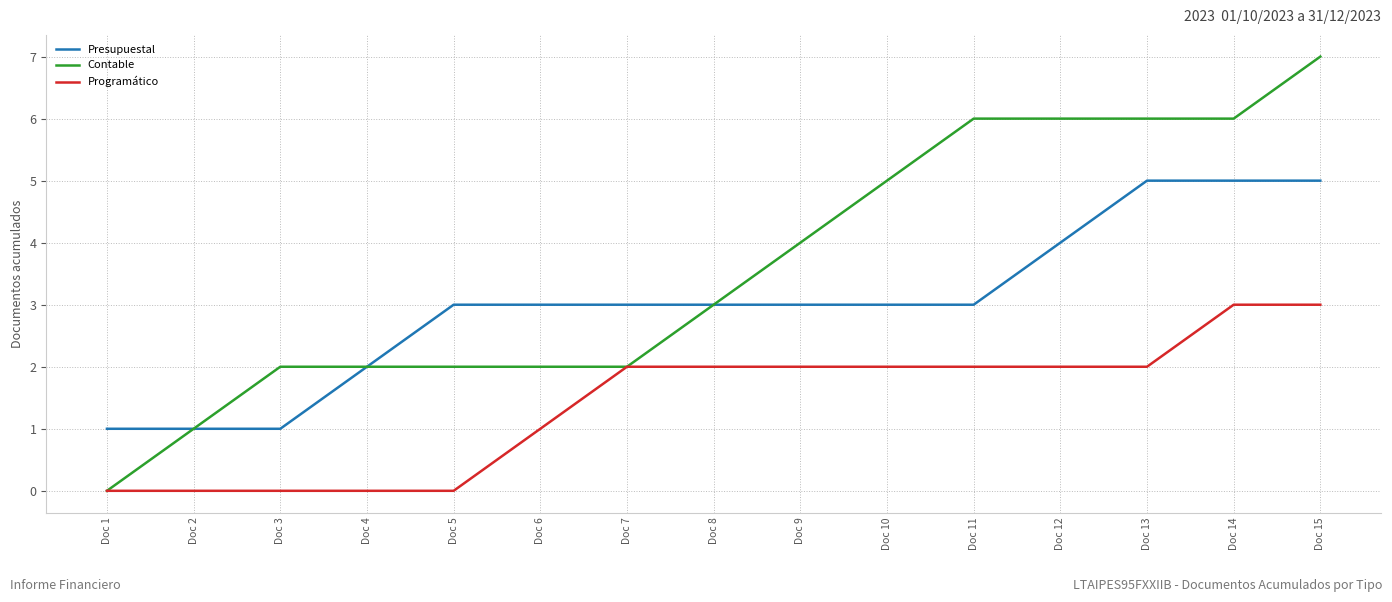

What is the maximum value shown in the chart?

7